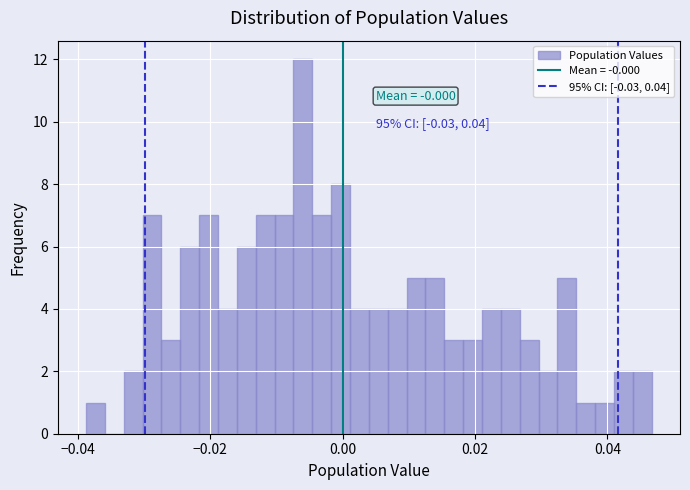

Around what value on the x-axis is the tallest bar? Give the approximate position of its centre, as read against the axis.

-0.006